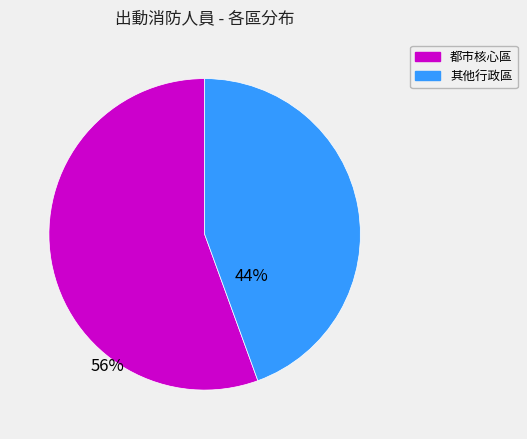

Is there a majority slice in this chart?

Yes